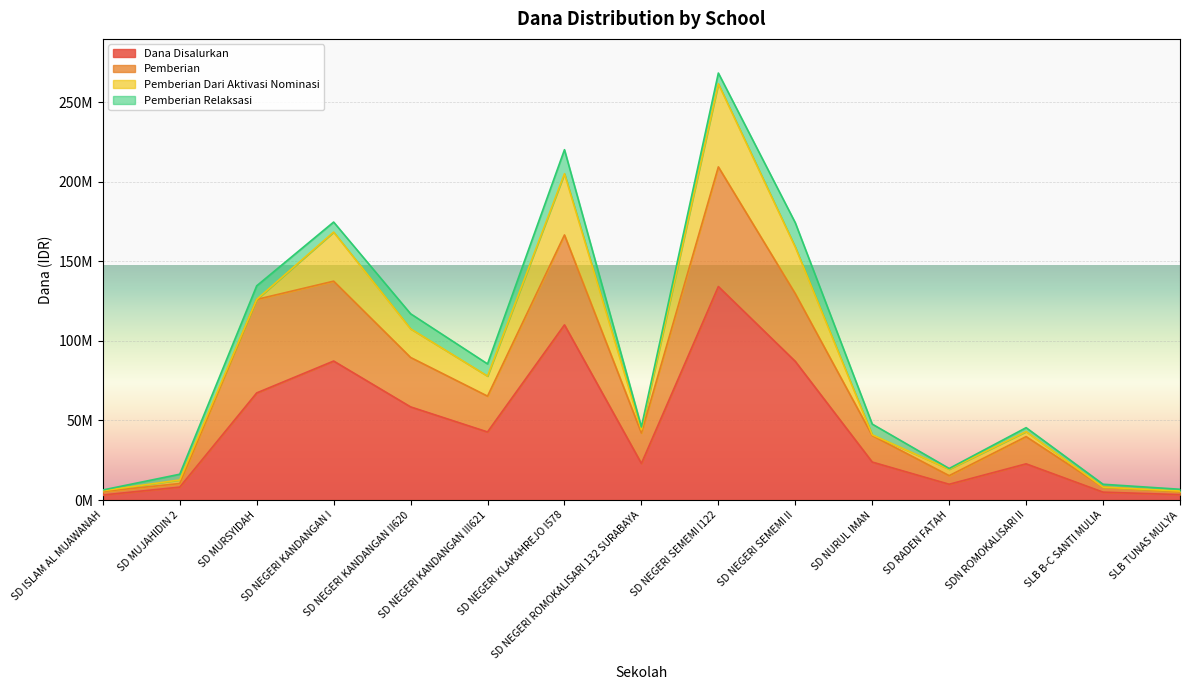

What is the difference between the second highest and second lowest values in the Dana Disalurkan series?

106650000